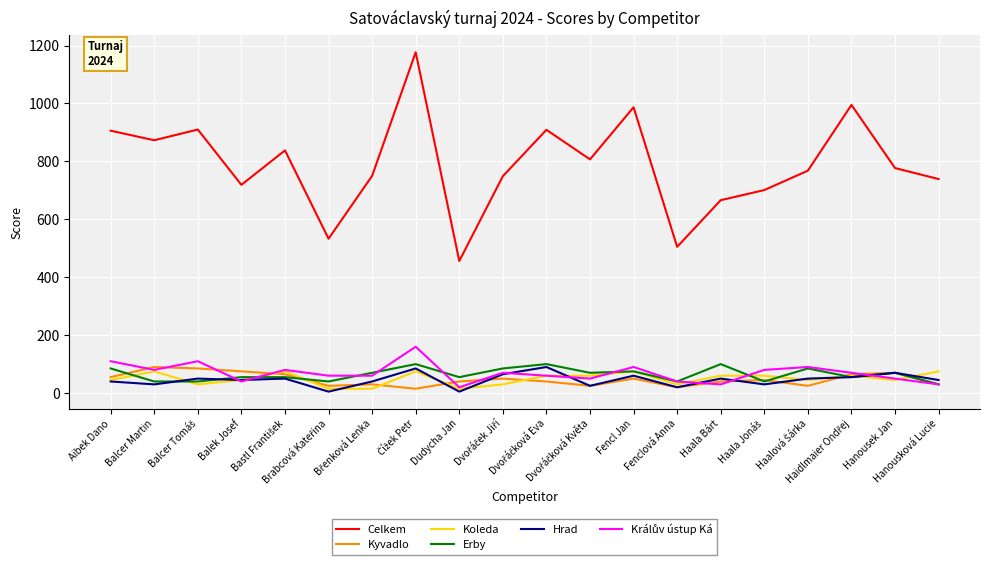

Which series has the largest range (max minus min)?

Celkem